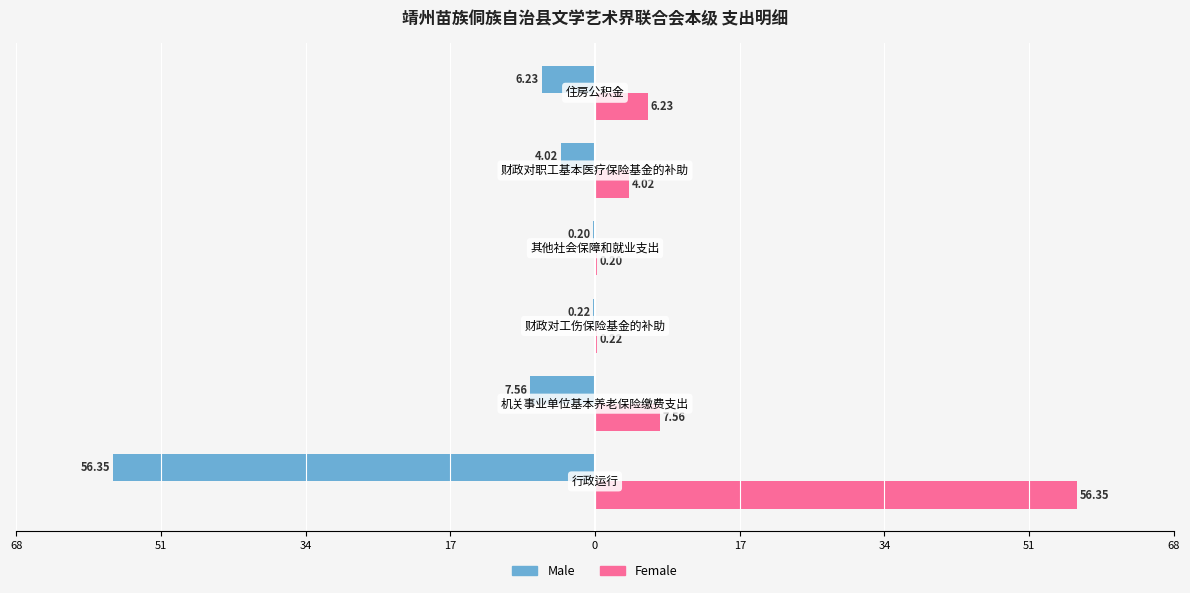

What are all the series names shown in the legend?

Male, Female